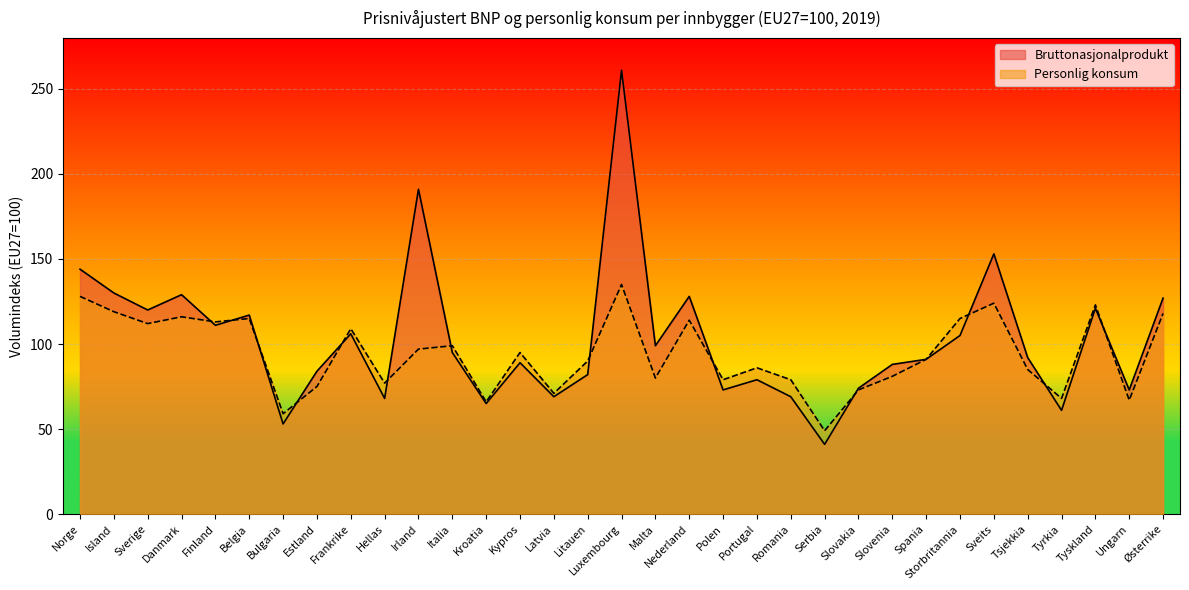

What is the sum of all Bruttonasjonalprodukt values?

3388